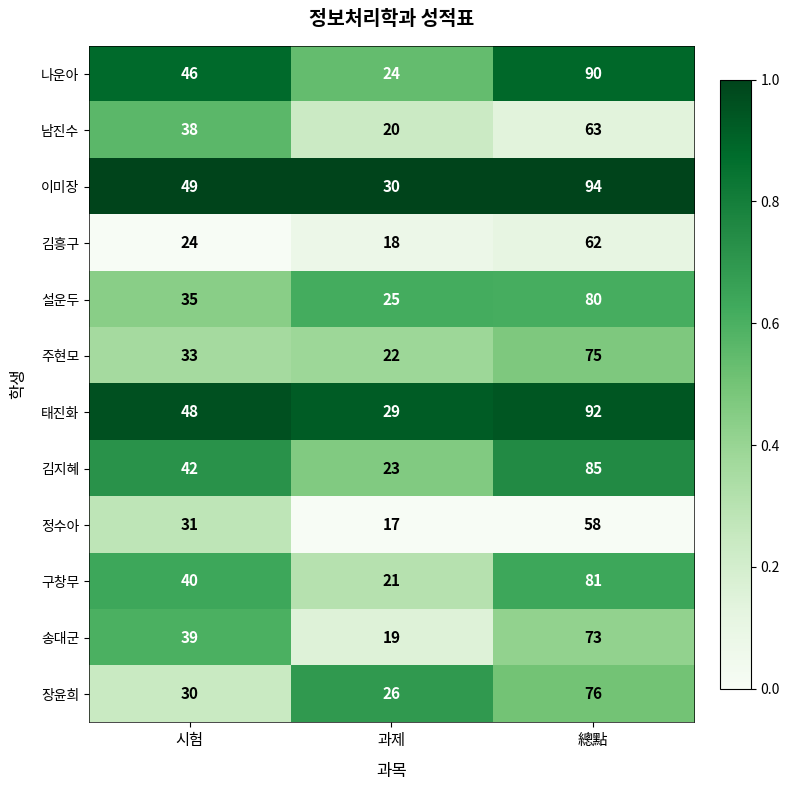

Is the value of 정수아 at 總點 greater than the value of 주현모 at 과제?

Yes